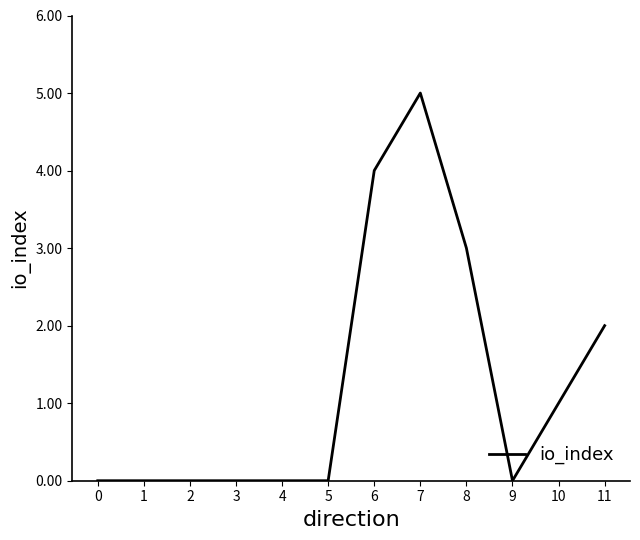

The chart shows a value of 2 at 4. True or false?

False